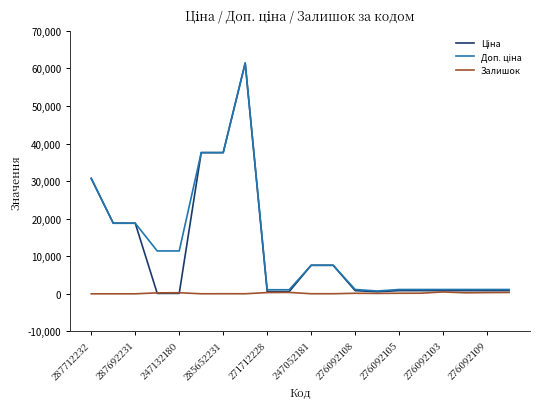

At how many categories does at least one series exceed 55643?

1